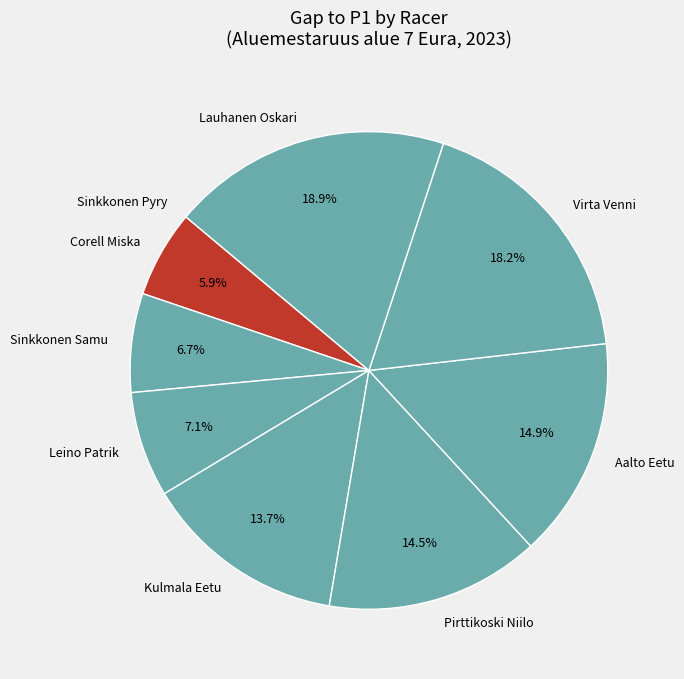

Which slice is the largest?

Lauhanen Oskari